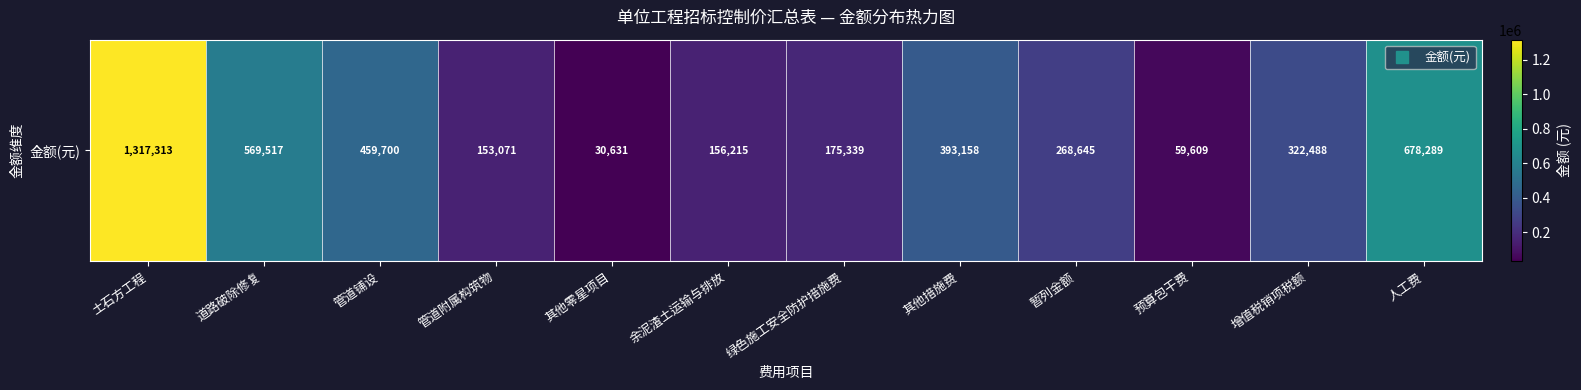

The chart shows a value of 888365.0 at 人工费. True or false?

False